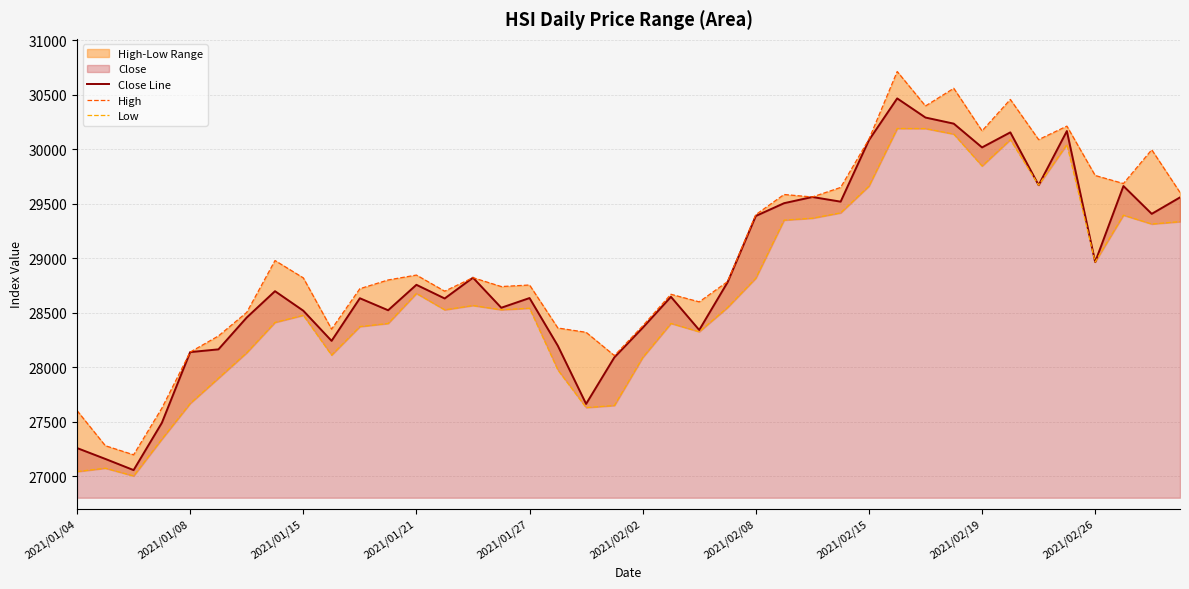

True or false: Close Line and Low cross at least once.

False